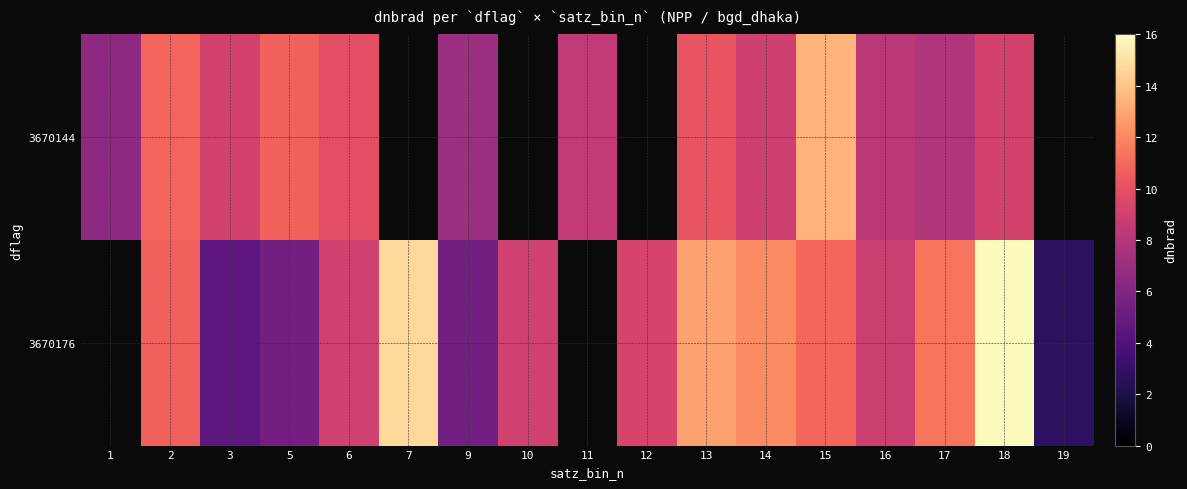

The 3670144 series shows 8.2 at 16. True or false?

True